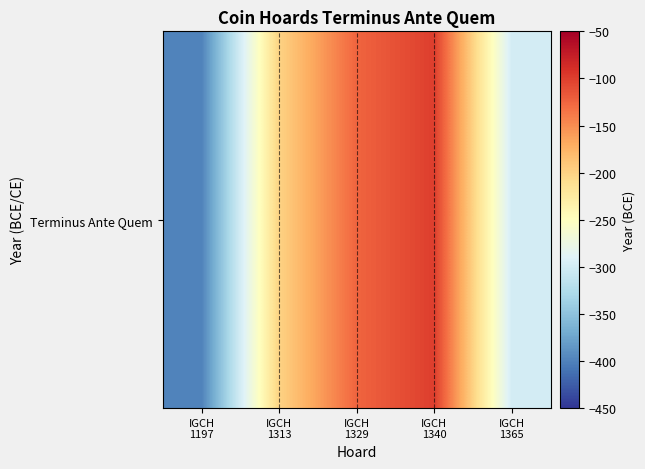

Where does the data first go above -200?

IGCH
1329